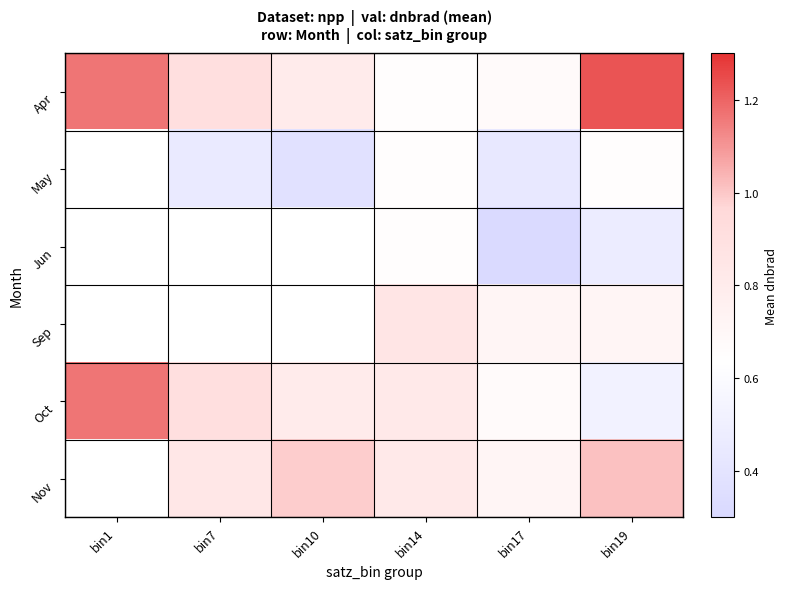

Where does the Nov series first go above 0?

bin7